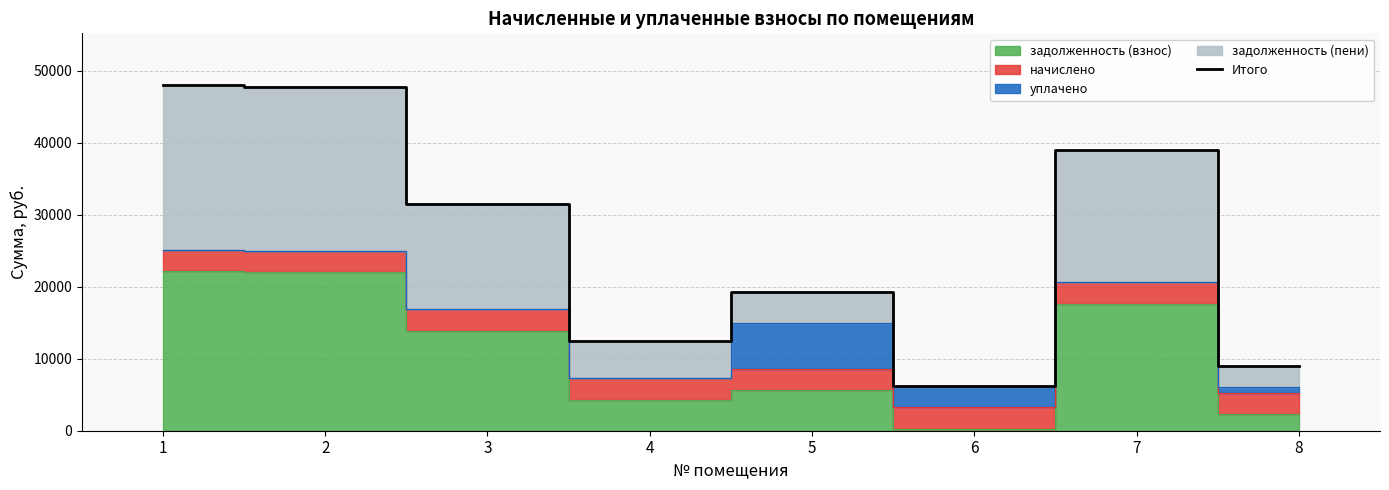

What is the sum of all values?

213095.4